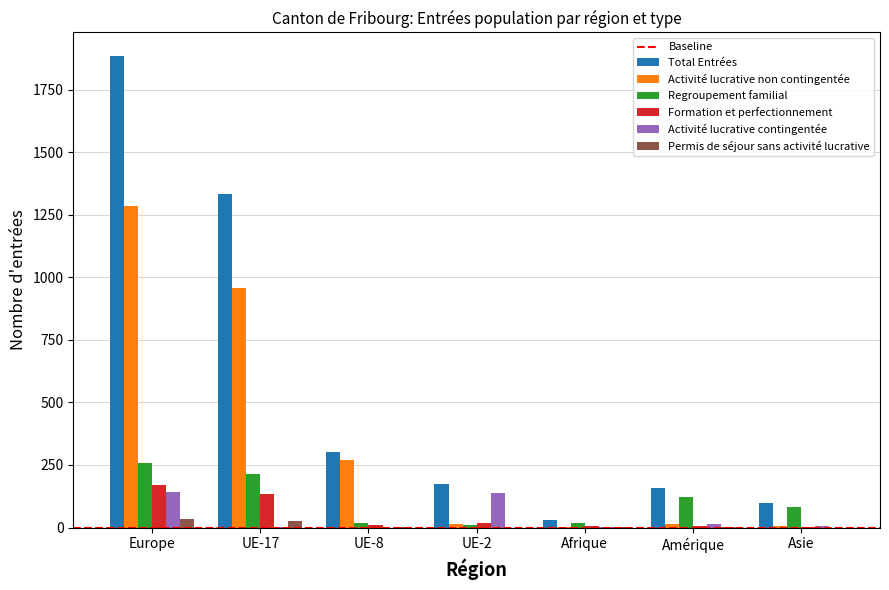

At which category does the chart reach its peak across all series?

Europe